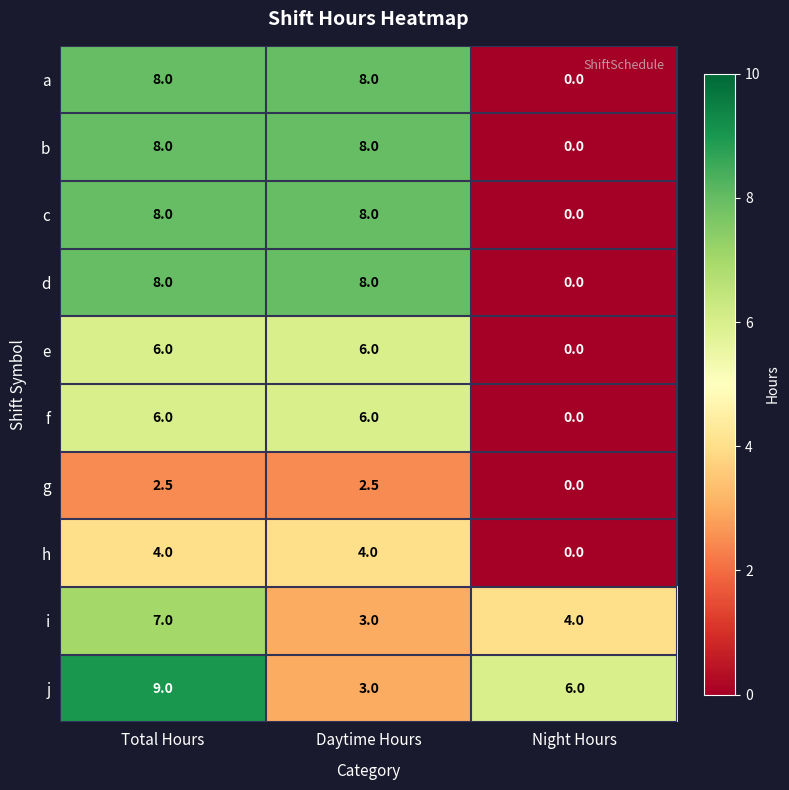

Is it true that j equals 11.9 at Total Hours?

False